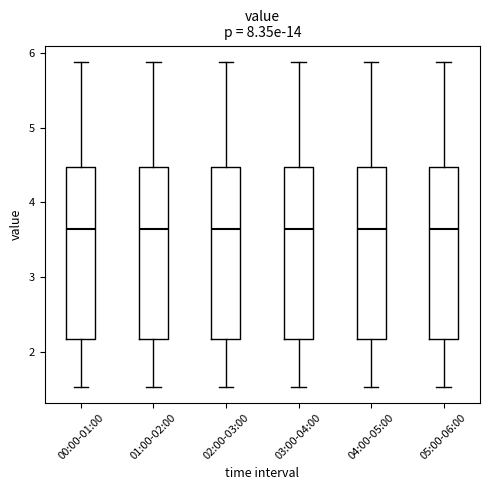

Reading left to right, transcribe this box plot: for each box, give where its median line is, the range the box spans, and where its two whiskers end, as read against the y-axis. The values are not printed on the chart, so give them approximately, as read against the axis.

00:00-01:00: median 3.7, box 2.2 to 4.5, whiskers 1.5 to 5.9
01:00-02:00: median 3.7, box 2.2 to 4.5, whiskers 1.5 to 5.9
02:00-03:00: median 3.7, box 2.2 to 4.5, whiskers 1.5 to 5.9
03:00-04:00: median 3.7, box 2.2 to 4.5, whiskers 1.5 to 5.9
04:00-05:00: median 3.7, box 2.2 to 4.5, whiskers 1.5 to 5.9
05:00-06:00: median 3.7, box 2.2 to 4.5, whiskers 1.5 to 5.9